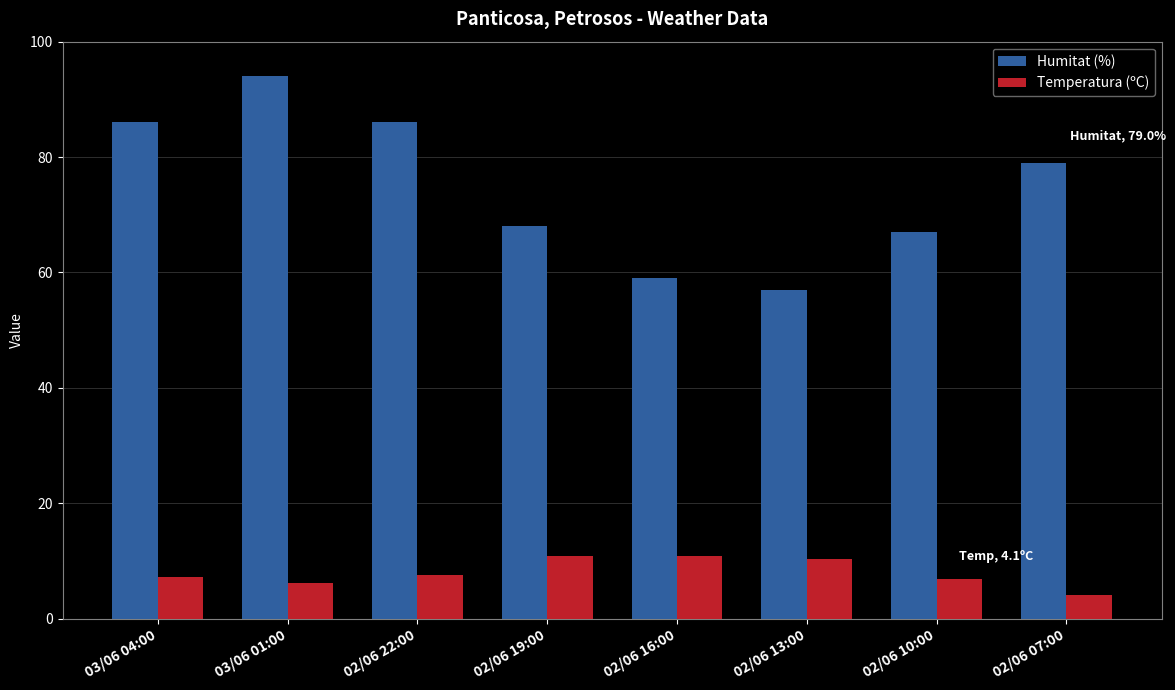

True or false: Temperatura (ºC) has a value of 7.5 at 02/06 22:00.

True